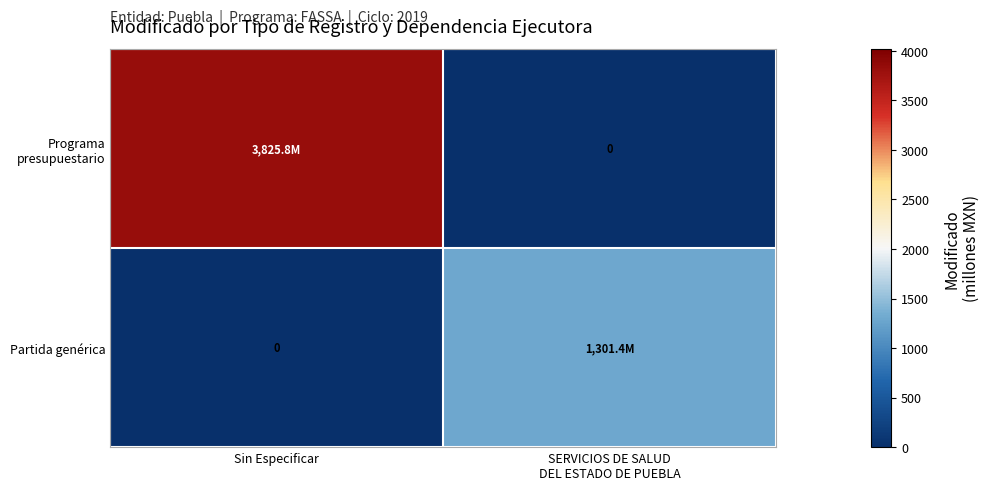

At which label does Partida genérica reach its minimum?

Sin Especificar